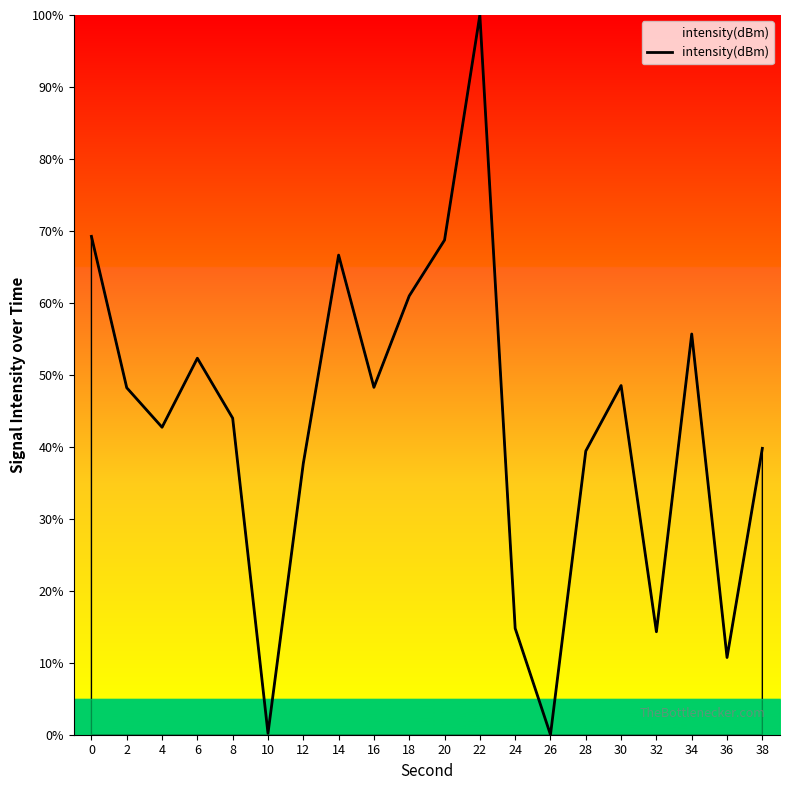

True or false: the data shows 66.4 at 22.

False